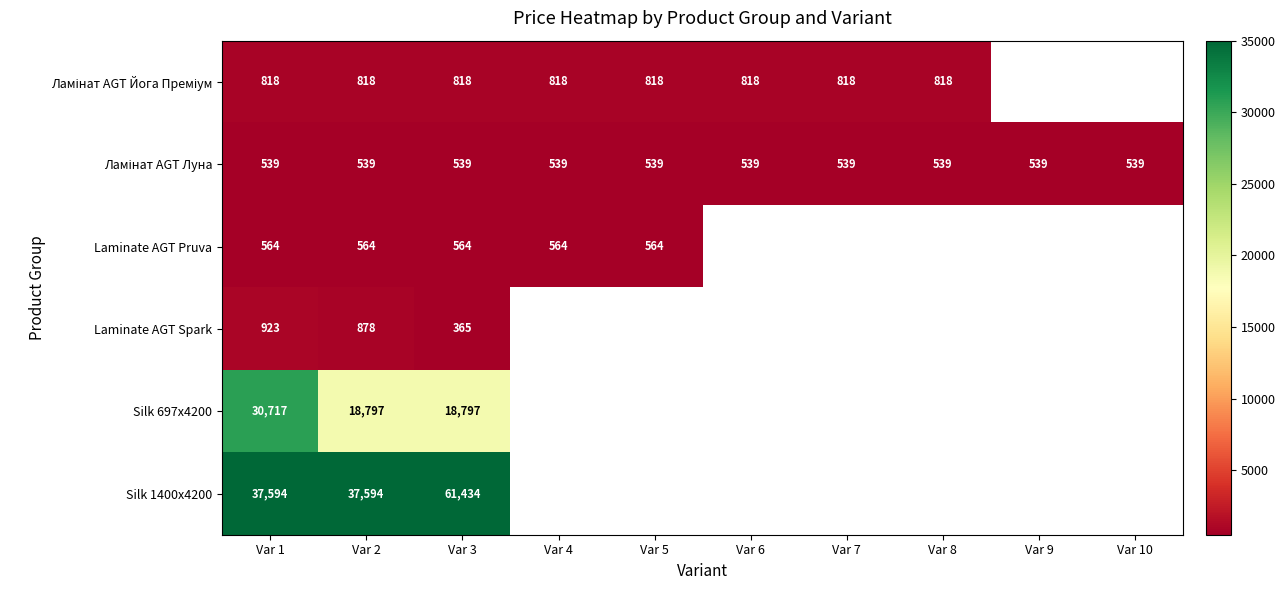

What is the smallest value displayed?

365.1